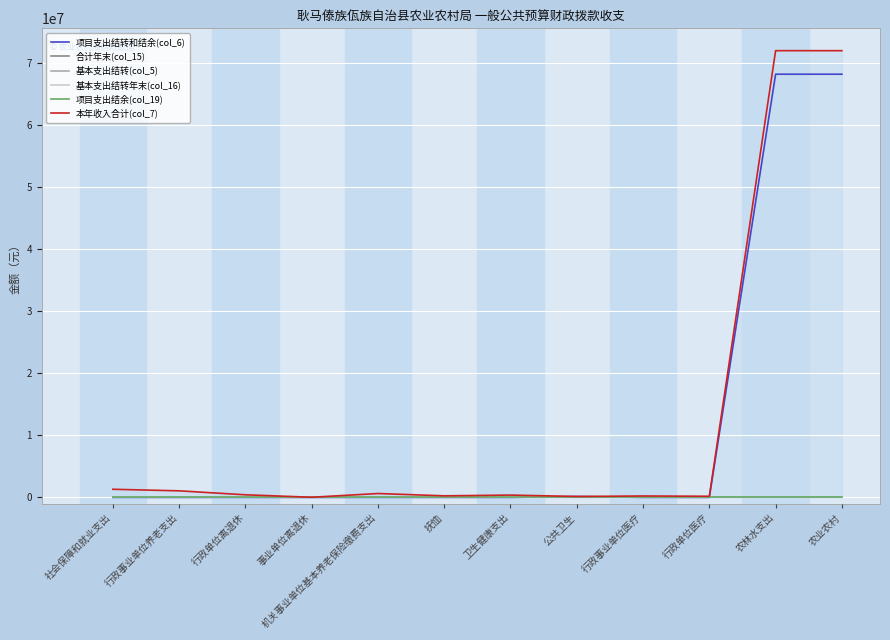

How many lines are shown in the chart?

6